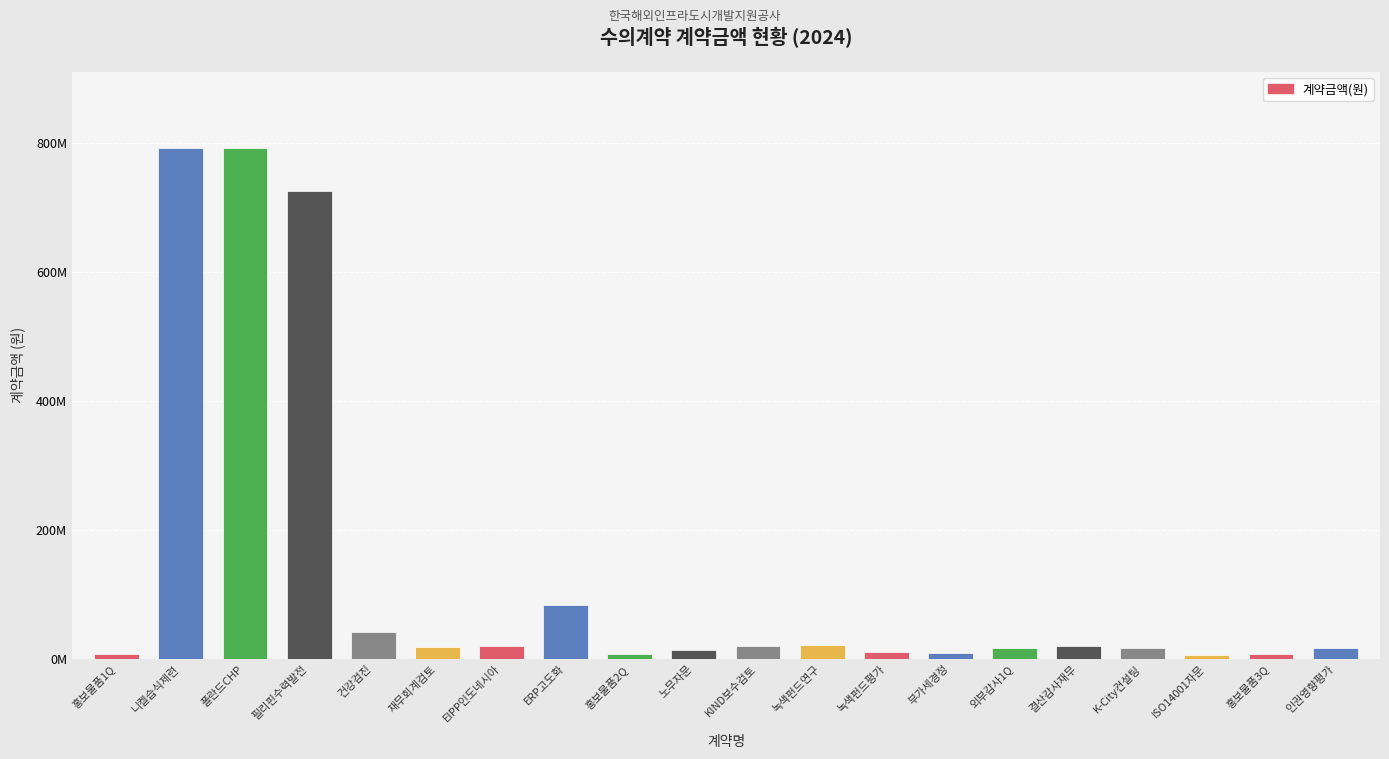

What is the average value?

132359925